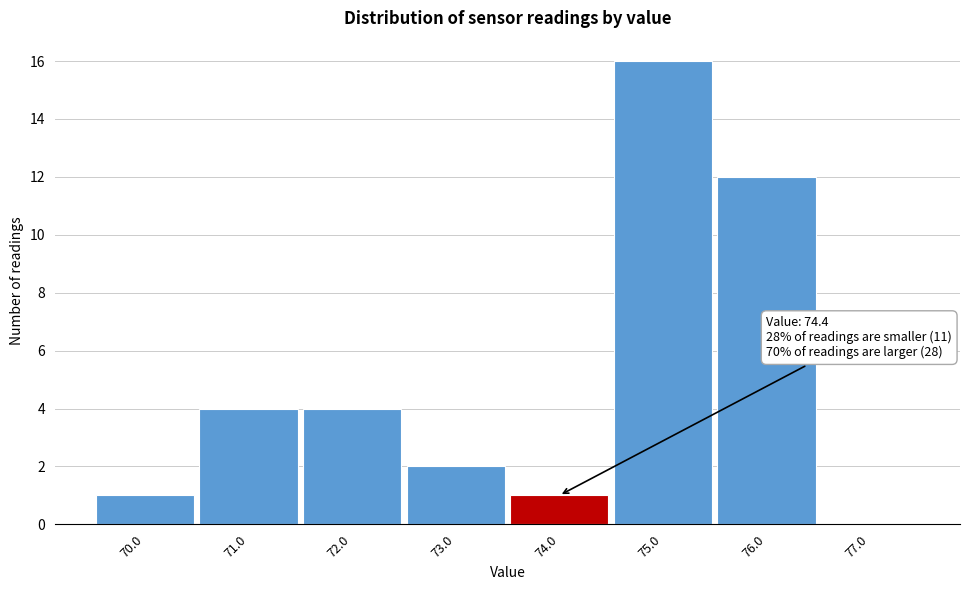

Over which range of the x-axis is the bar tallest?

74.5 to 75.5